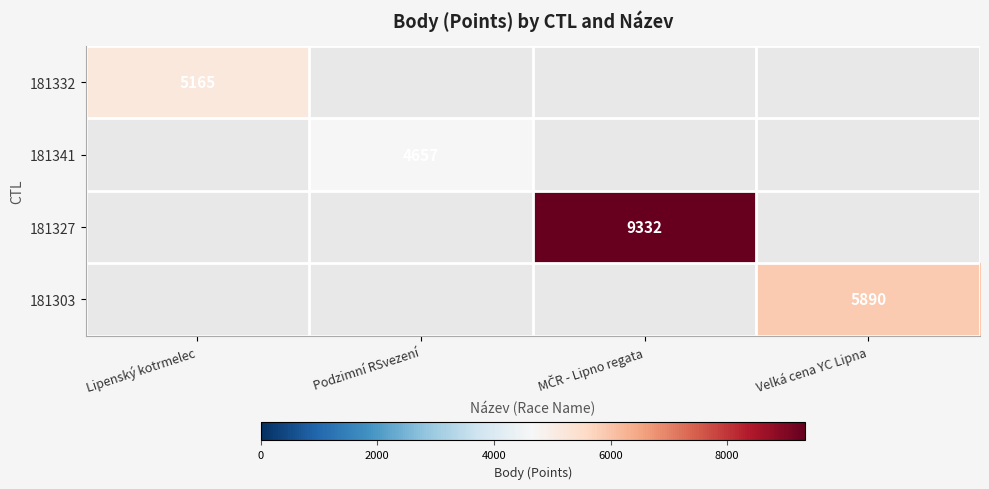

Is the value of 181303 at Podzimní RSvezení greater than the value of 181327 at MČR - Lipno regata?

No